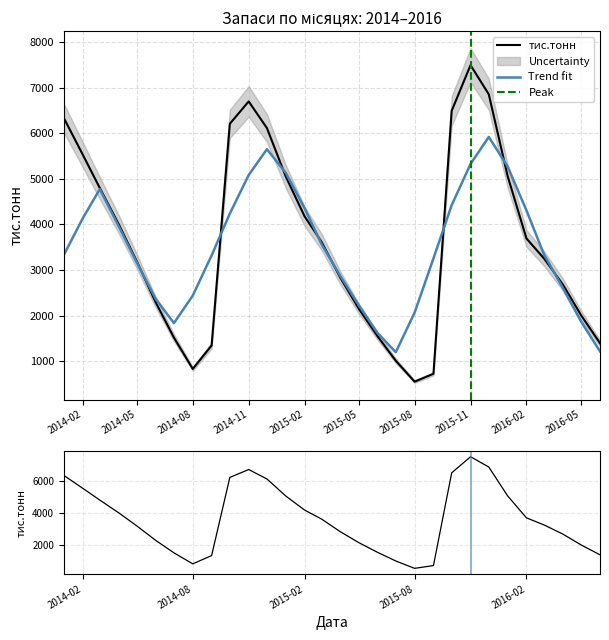

What is the label of the 3rd point from the left?

2014-03